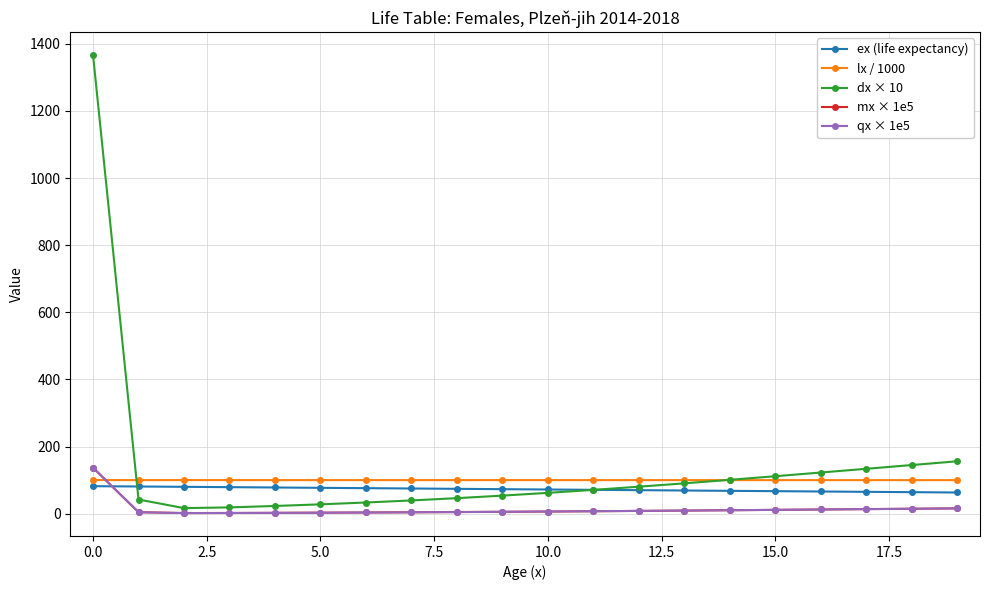

True or false: qx × 1e5 and mx × 1e5 intersect in this chart.

False